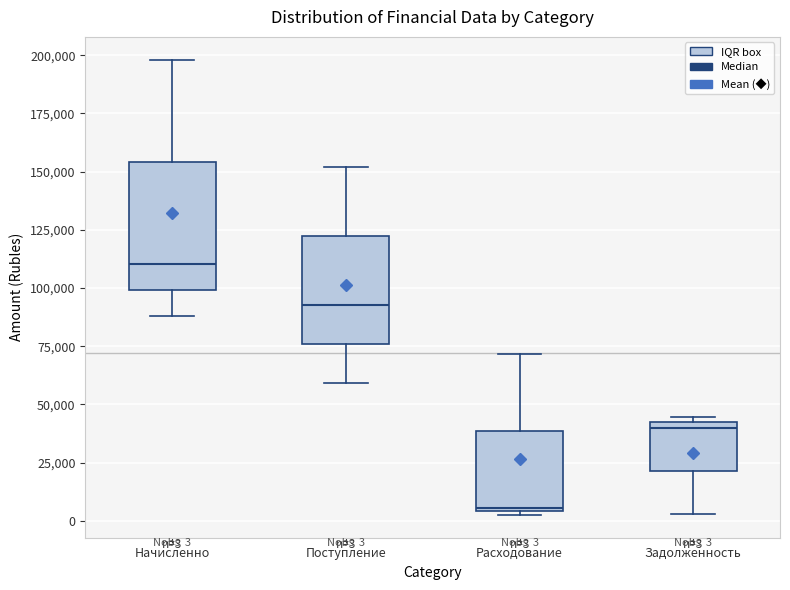

Which box's median line is the highest?

Начисленно